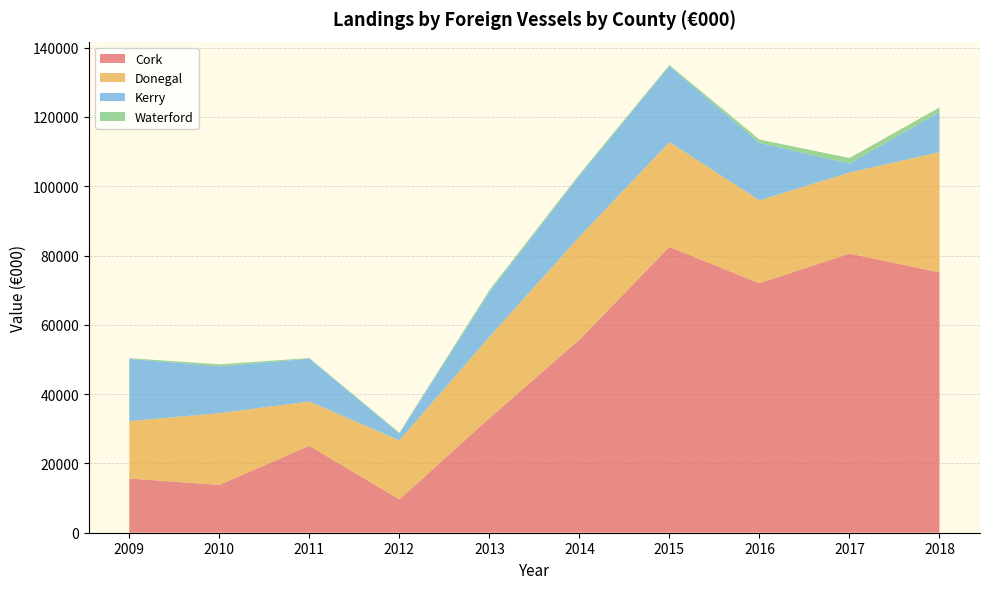

Reading left to right, list all the values displayed in this chart.

Cork: 2009=15643	2010=13799	2011=25090	2012=9616	2013=33068	2014=55716	2015=82490	2016=71994	2017=80575	2018=75136
Donegal: 2009=16574	2010=20711	2011=12783	2012=17022	2013=23458	2014=29704	2015=30246	2016=23945	2017=23372	2018=34730
Kerry: 2009=17974	2010=13526	2011=12356	2012=2012	2013=12918	2014=17629	2015=21954	2016=16584	2017=2592	2018=11510
Waterford: 2009=185	2010=563	2011=198	2012=210	2013=558	2014=398	2015=302	2016=953	2017=1605	2018=1354